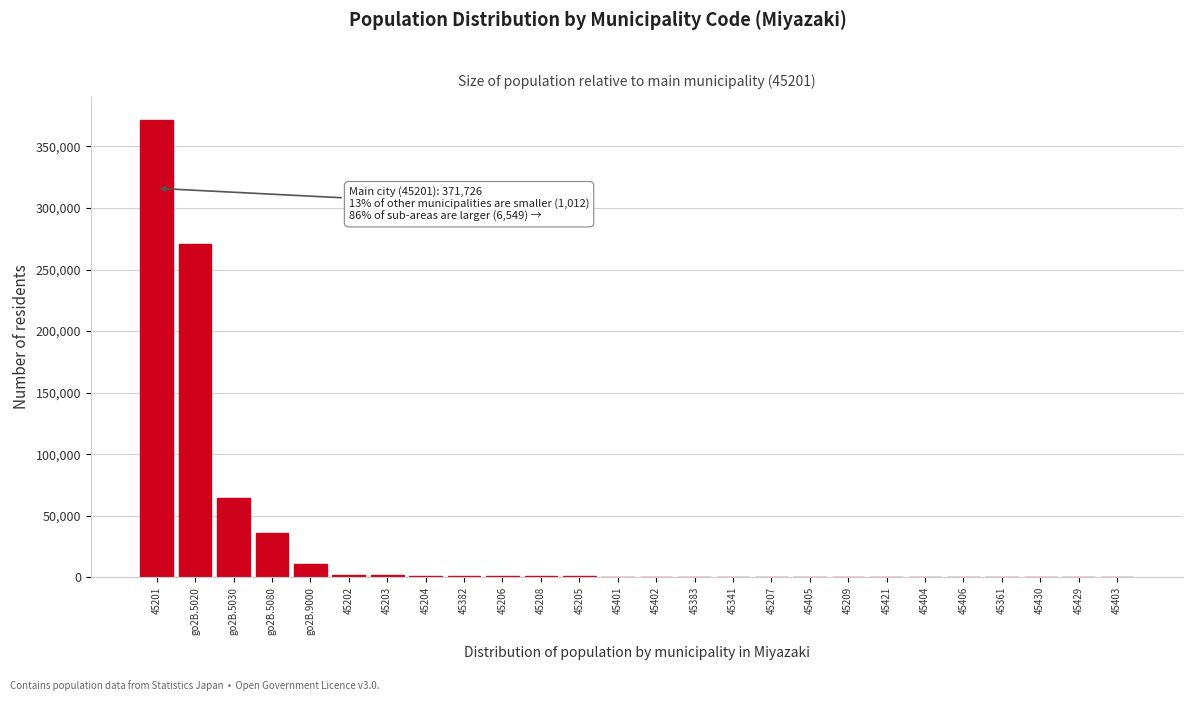

What is the maximum value shown in the chart?

371726